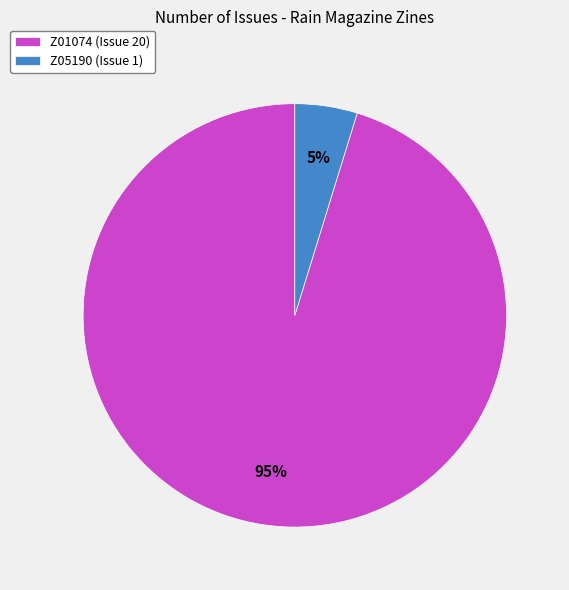

Which slice is the largest?

Z01074 (Issue 20)